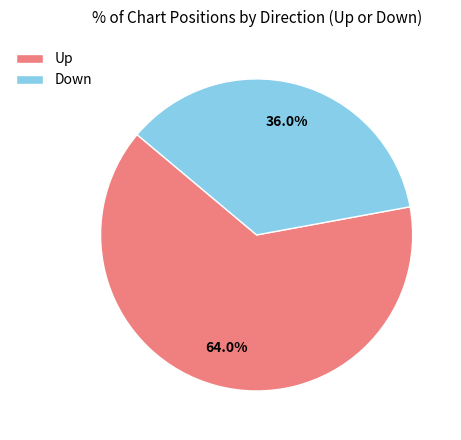

Is there any slice that represents more than half of the pie?

Yes